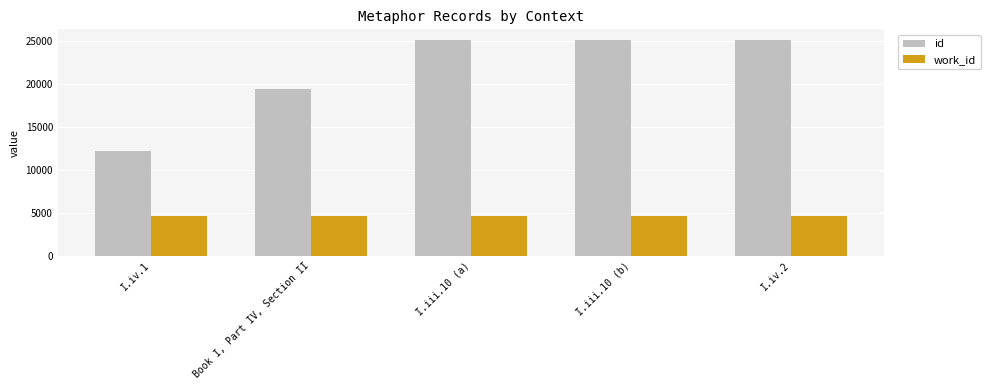

What is the greatest value displayed?

25071